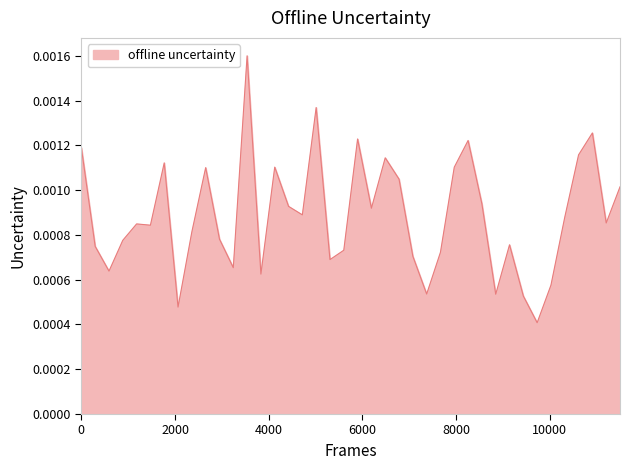

Is this an area chart (filled region under the line)?

Yes